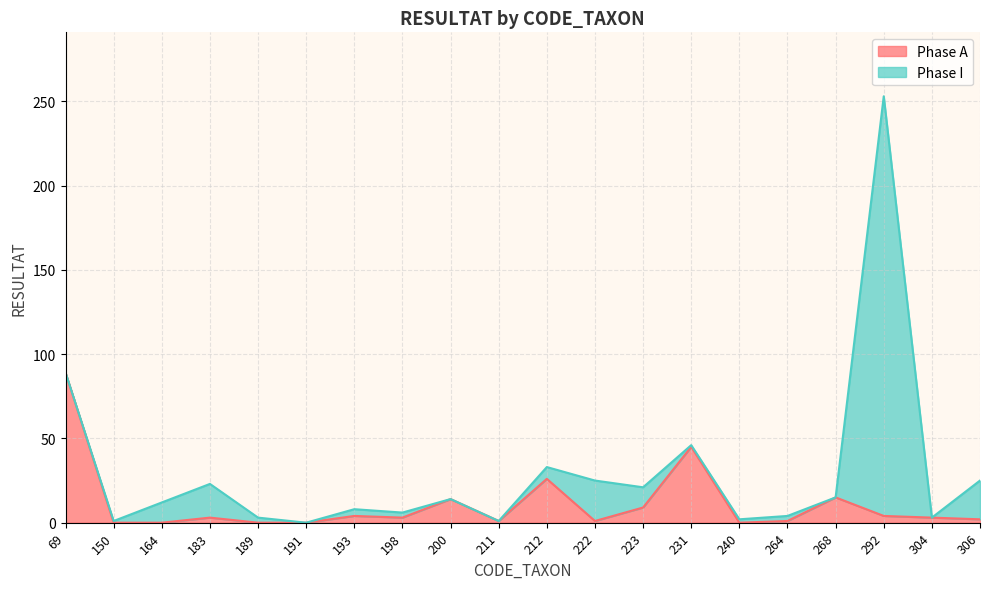

The chart shows a value of 89 at 69. True or false?

True